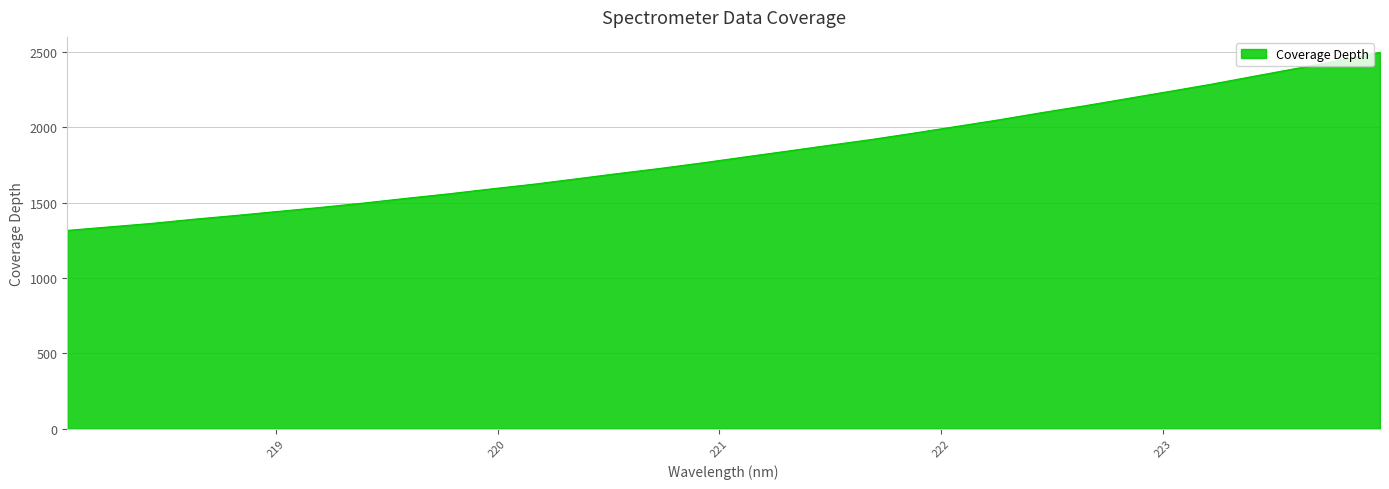

What is the sum of all values?

58458.7